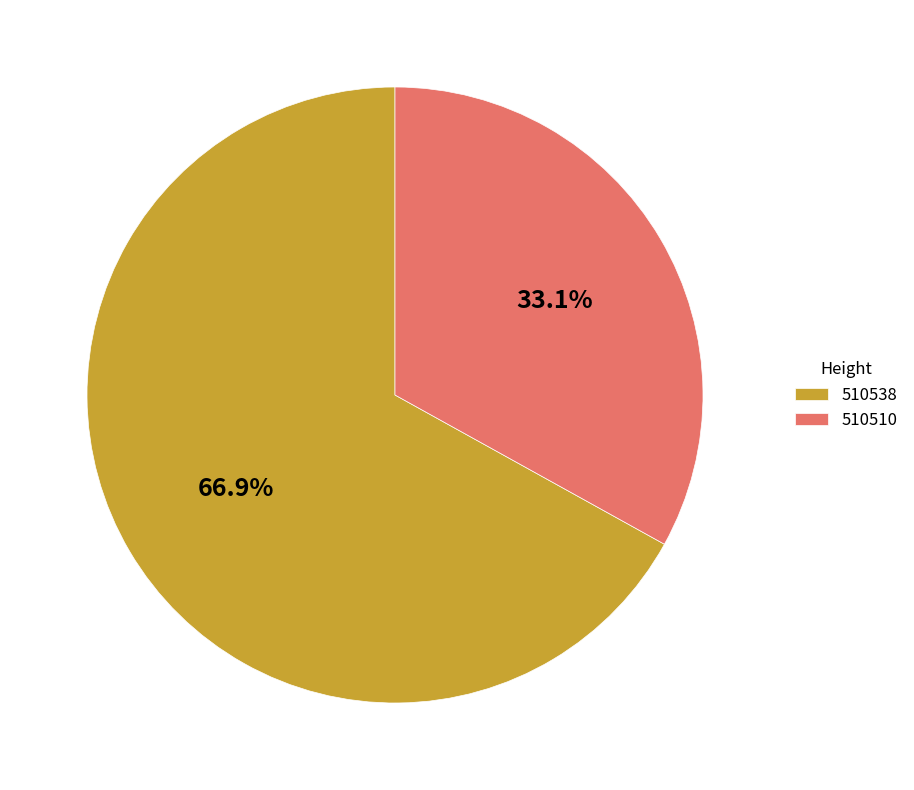

The 510510 slice represents 39% of the pie. True or false?

False